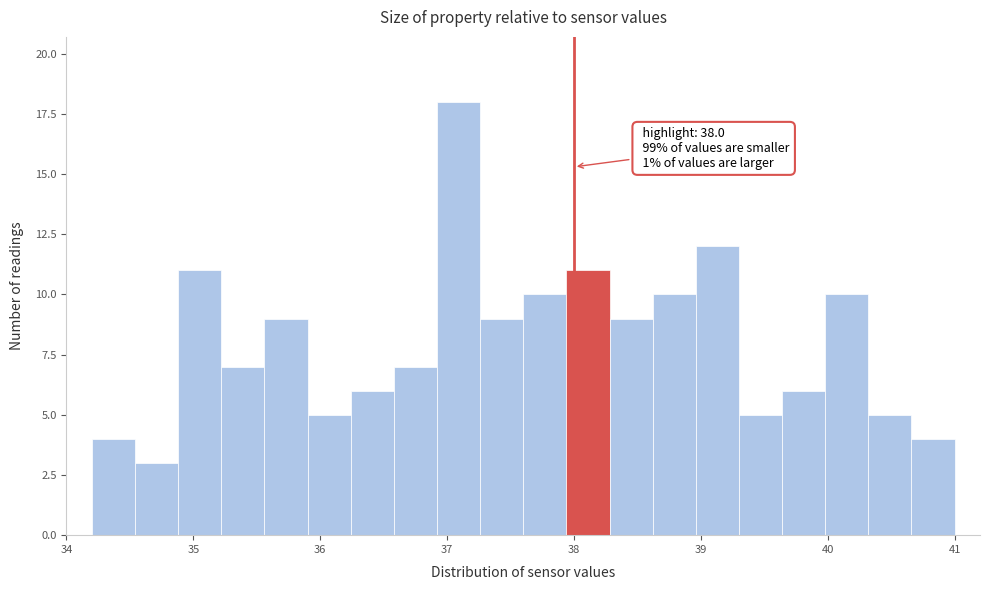

Read against the x-axis, roughly where is the centre of the tallest bar?

37.1